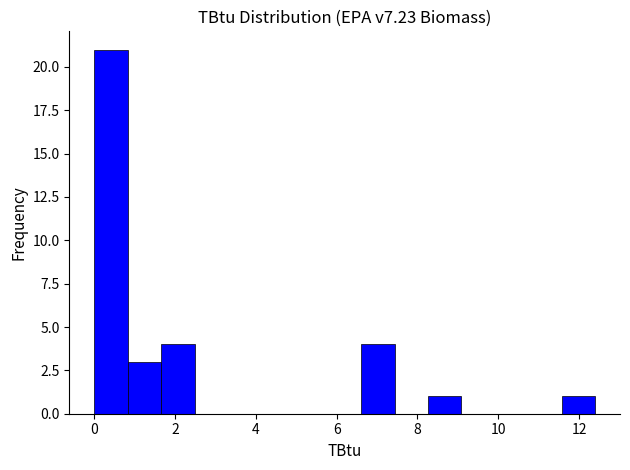

What is the height of the bar covering 0.8 to 1.6 on the x-axis? Neither the bar edges nor the heights are printed on the chart, so give them approximately, as read against the axes.

3